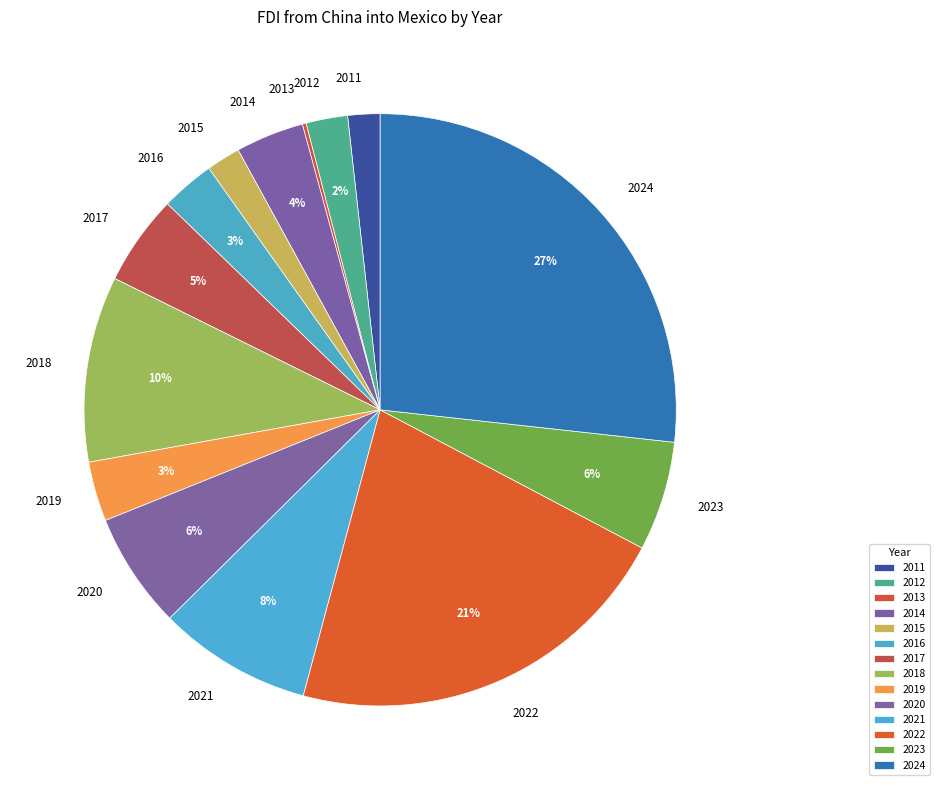

Approximately how many times larger is the value at 2024 compared to 2023?

4.5